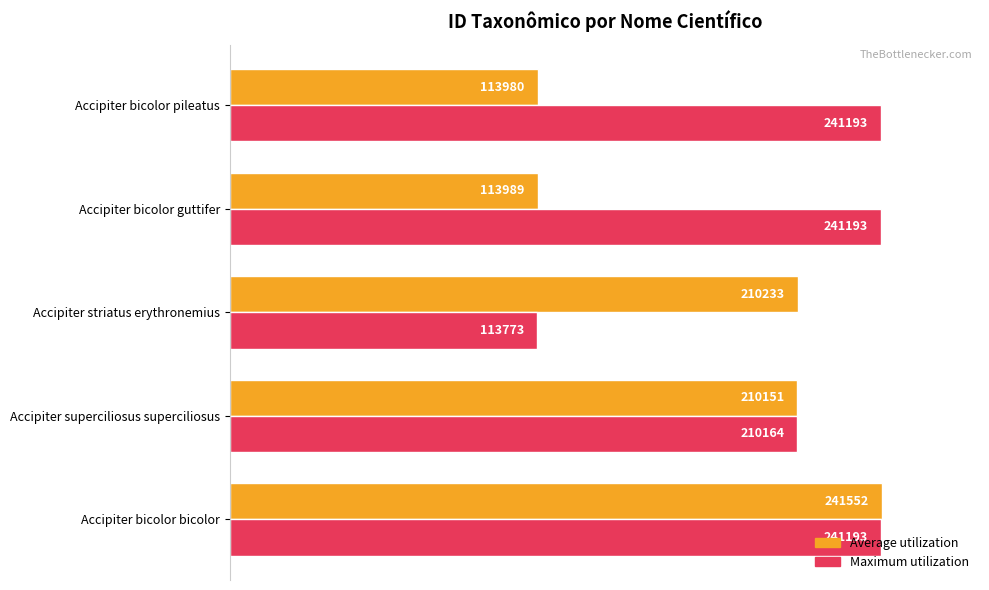

Which series has the largest range (max minus min)?

Average utilization